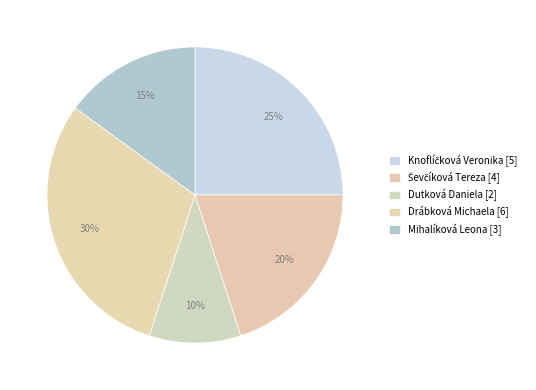

How many slices are in this pie chart?

5